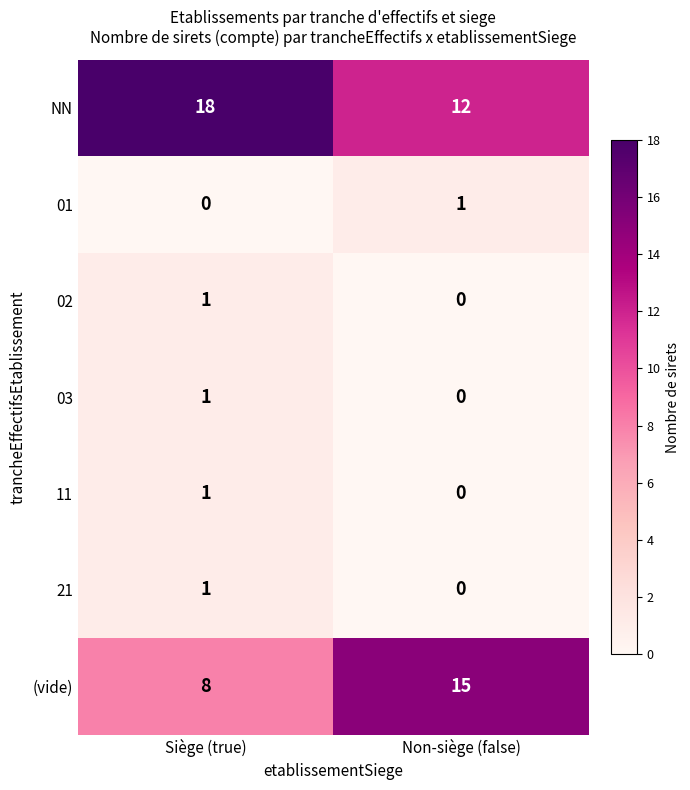

List the labels in order of 03 value, largest first.

Siège (true), Non-siège (false)